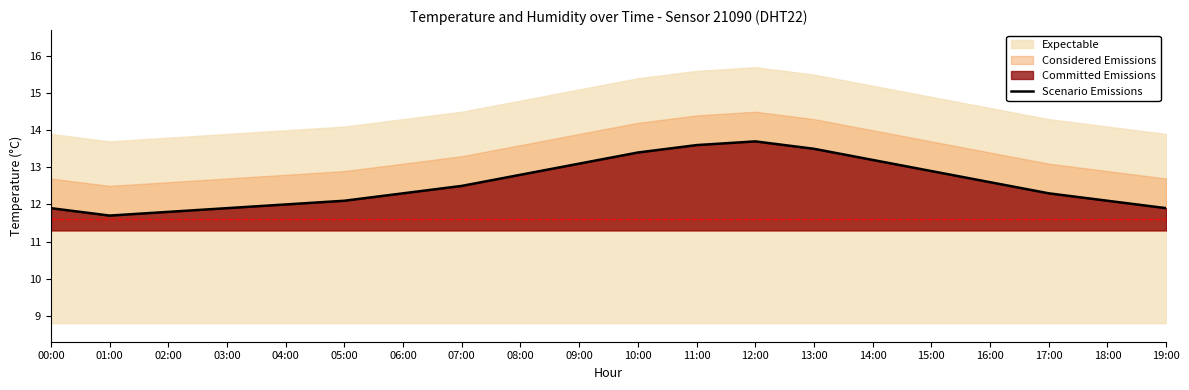

True or false: the data shows 13.1 at 09:00.

True